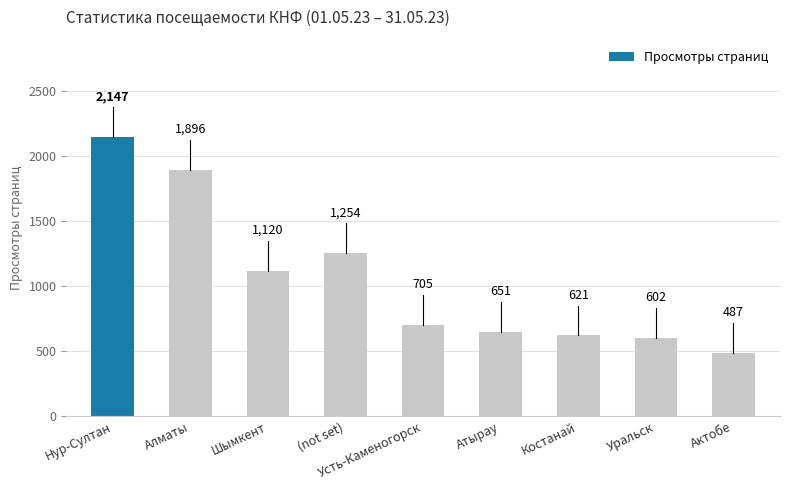

What position from the right is Нур-Султан?

9